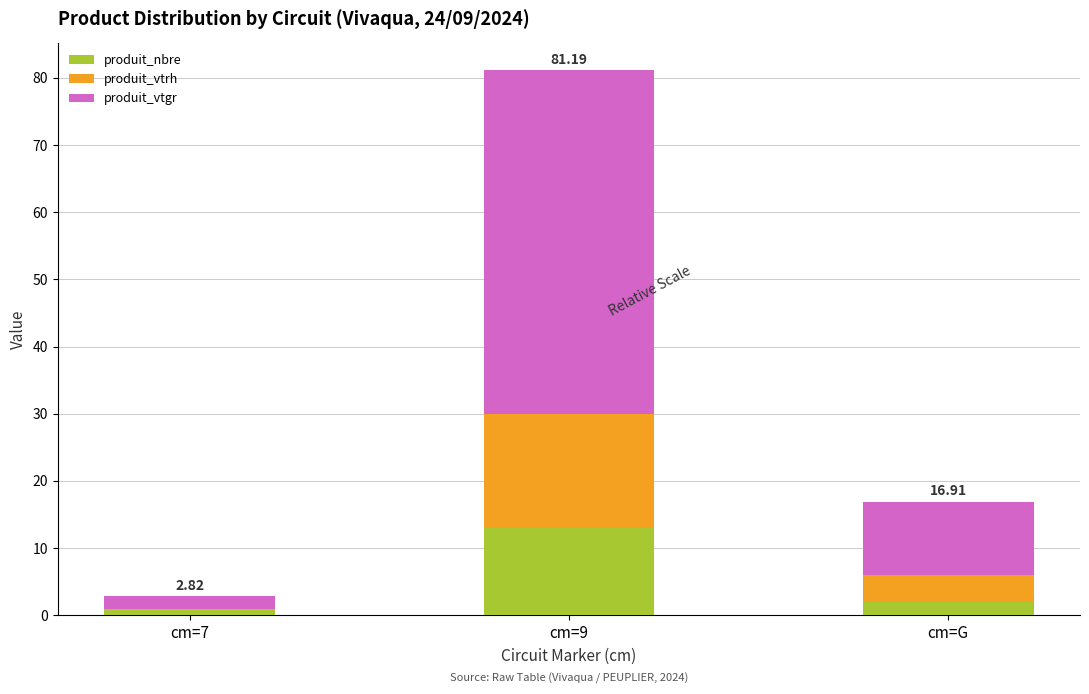

What is the average value of the produit_nbre series?

5.3